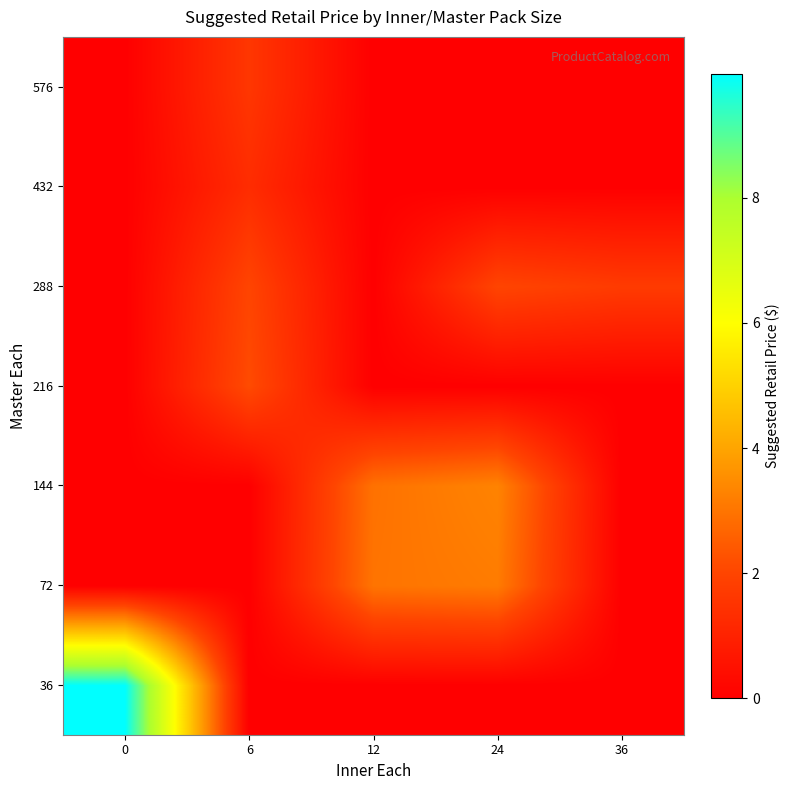

What is the total value across all series at 0?

10.0